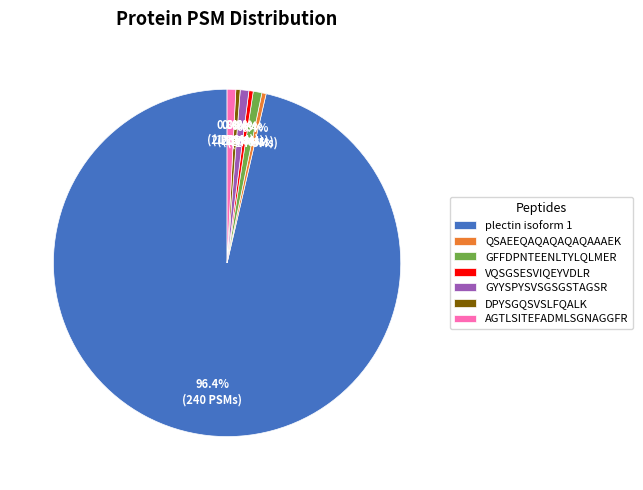

Which slice is the largest?

plectin isoform 1